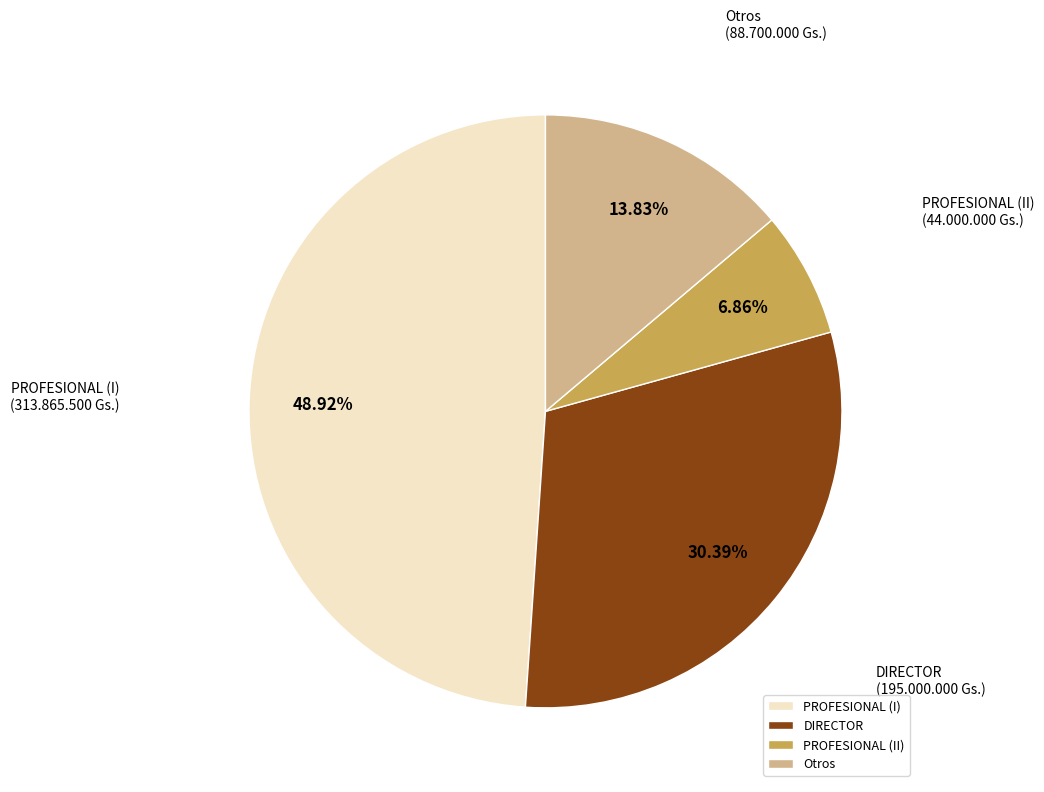

What is the ratio of the value at PROFESIONAL (I) to the value at PROFESIONAL (II)?

7.1